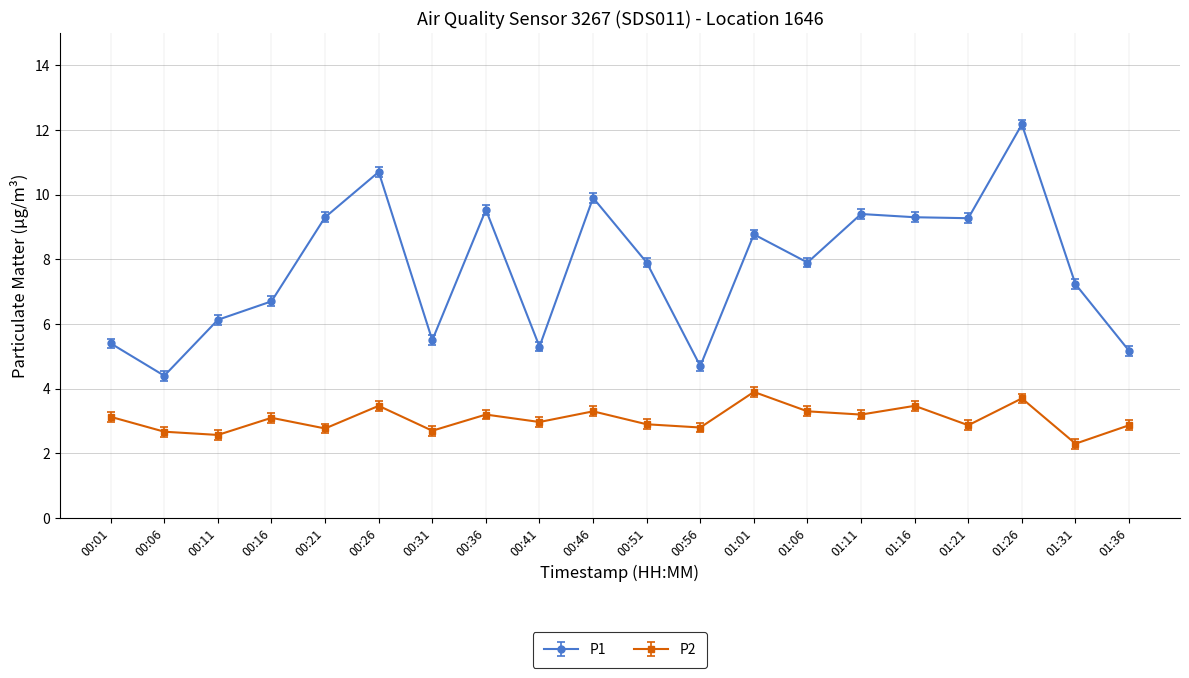

Is this an area chart (filled region under the line)?

No